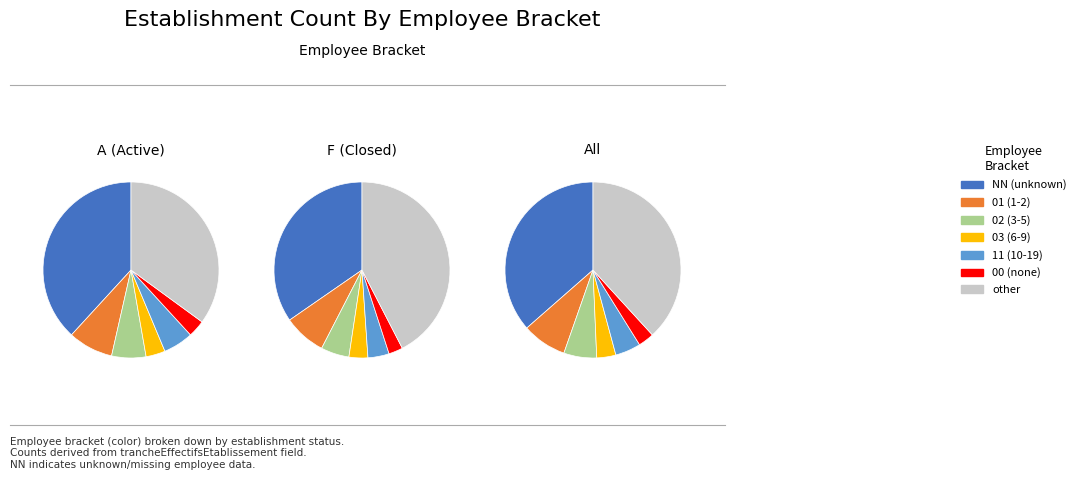

The other slice represents 38% of the pie. True or false?

True